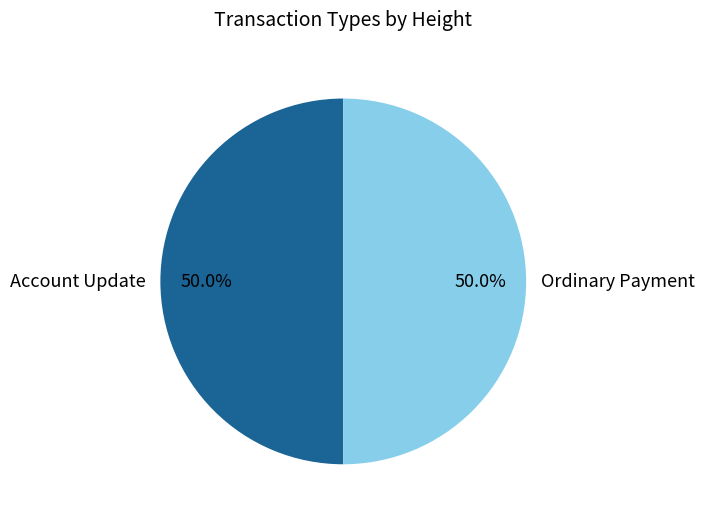

Count the number of slices in the pie.

2